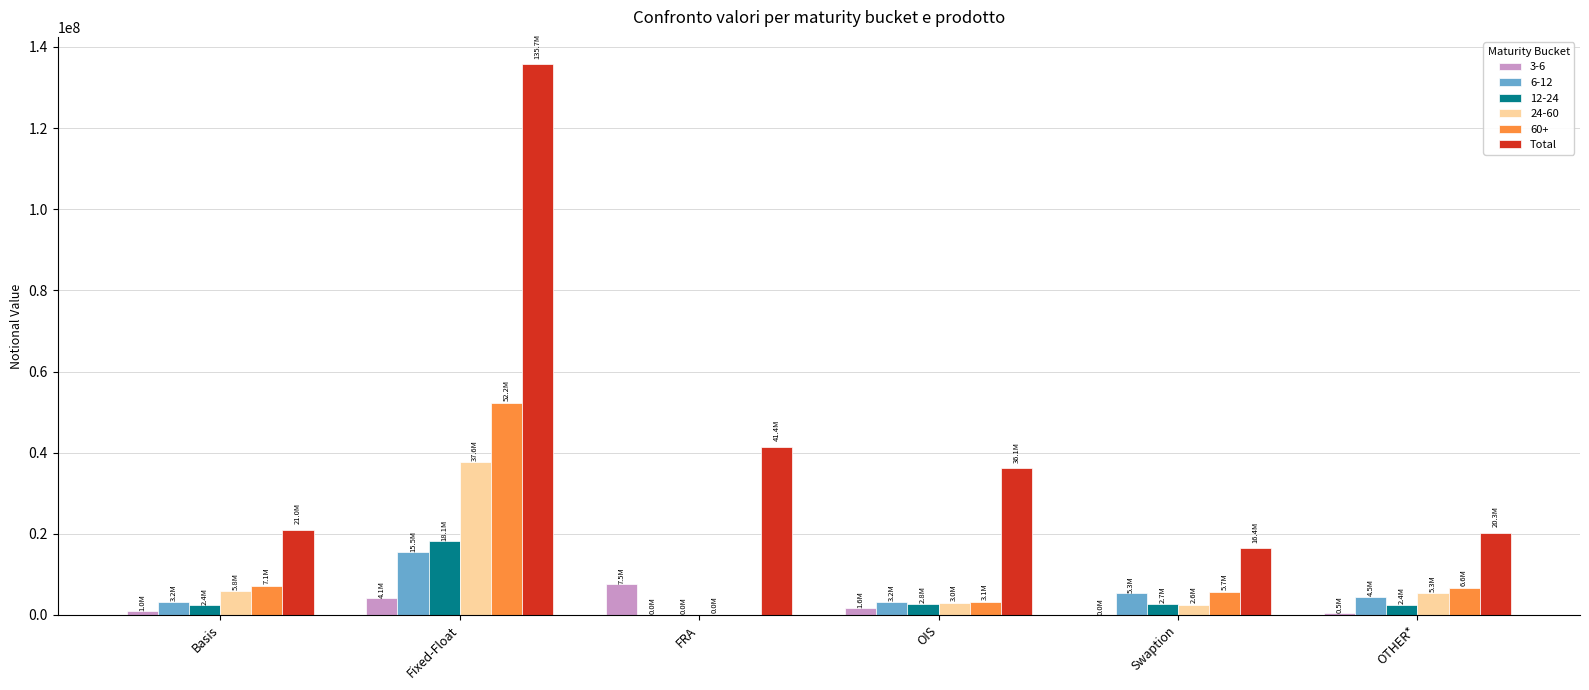

The 24-60 series shows 5818912 at Basis. True or false?

True